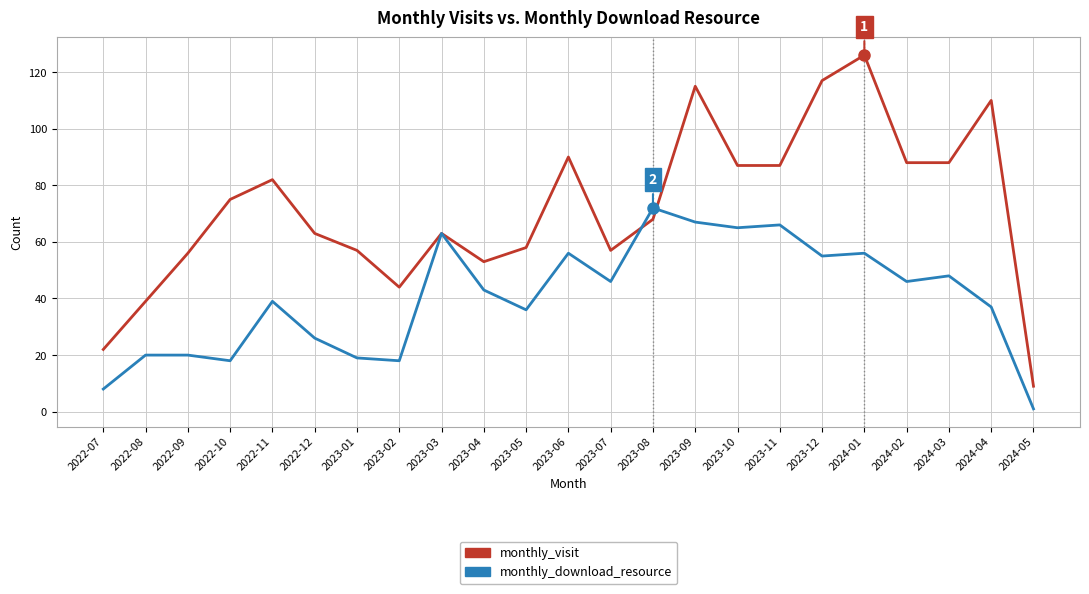

Is it true that monthly_download_resource equals 90 at 2023-11?

False